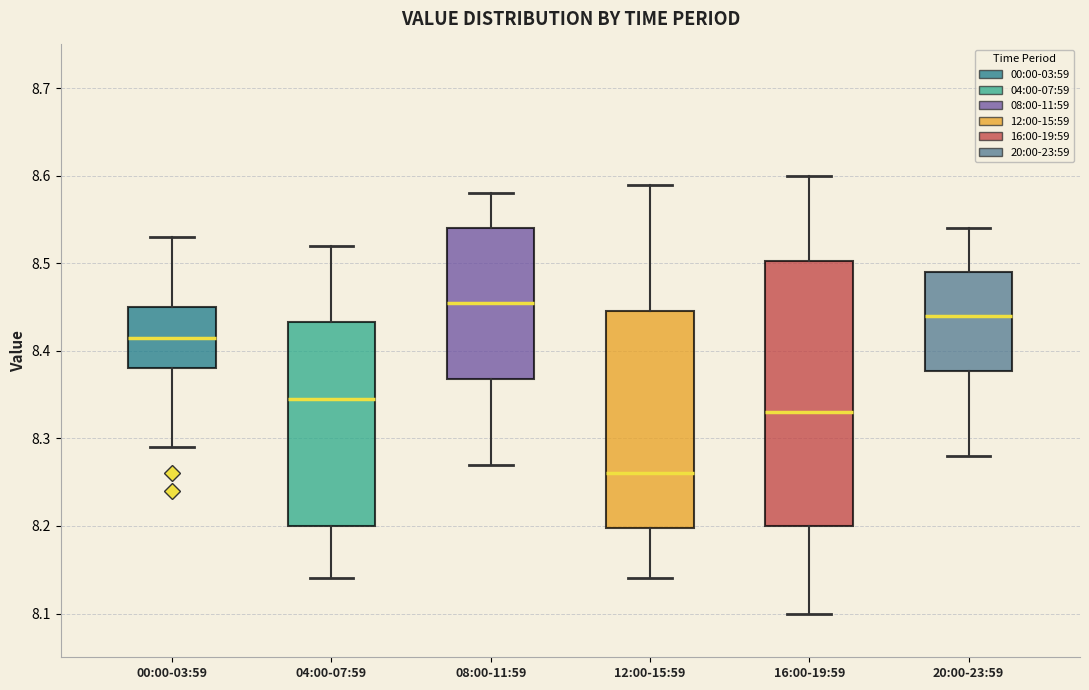

Reading left to right, read every box against the y-axis: the position of its median line, the range the box covers, and the ends of its whiskers. The values are not printed on the chart, so give them approximately, as read against the axis.

00:00-03:59: median 8.42, box 8.38 to 8.45, whiskers 8.29 to 8.53
04:00-07:59: median 8.35, box 8.20 to 8.43, whiskers 8.14 to 8.52
08:00-11:59: median 8.46, box 8.37 to 8.54, whiskers 8.27 to 8.58
12:00-15:59: median 8.26, box 8.20 to 8.45, whiskers 8.14 to 8.59
16:00-19:59: median 8.33, box 8.20 to 8.50, whiskers 8.10 to 8.60
20:00-23:59: median 8.44, box 8.38 to 8.49, whiskers 8.28 to 8.54